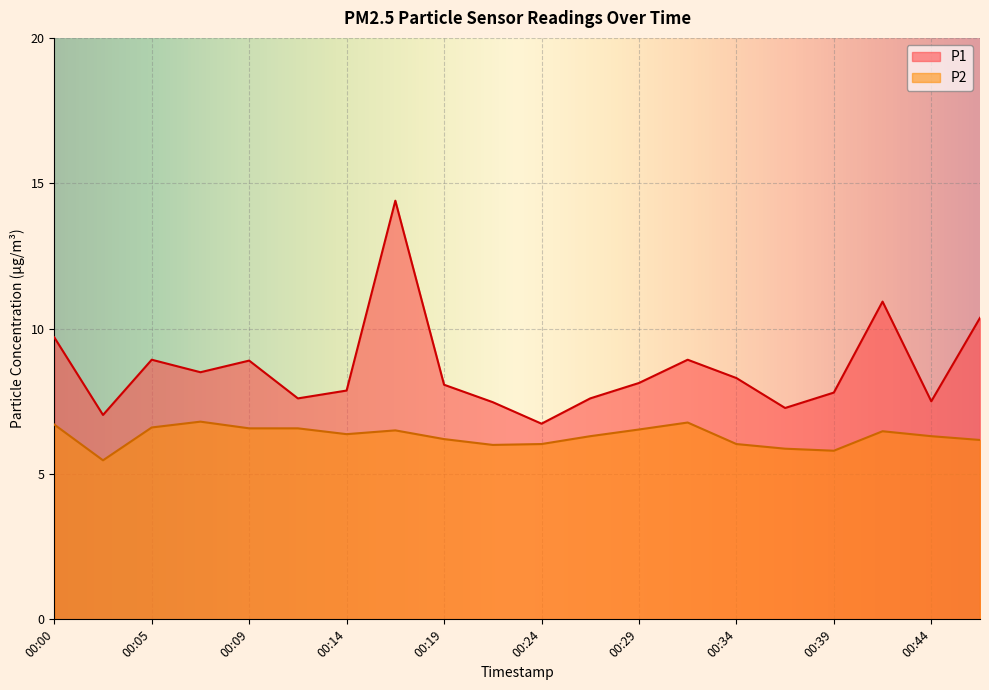

Between 00:22 and 00:24, which series saw the biggest shift?

P1